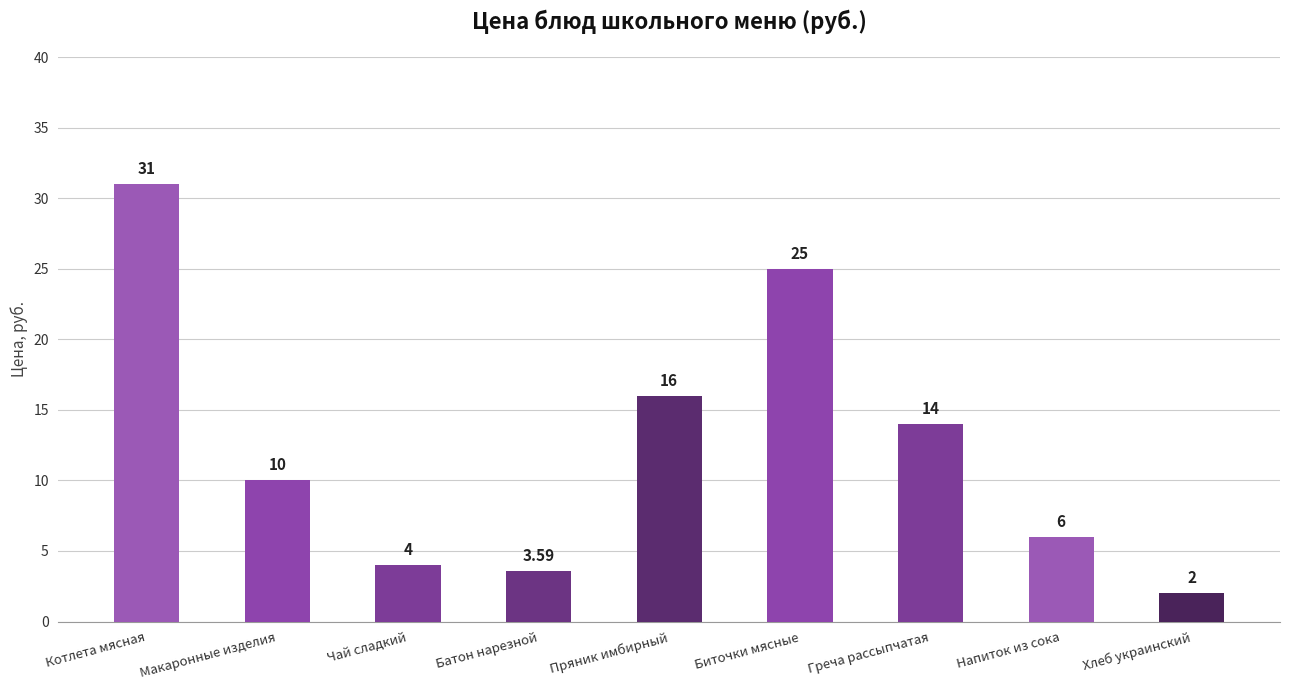

Count the number of categories in the chart.

9